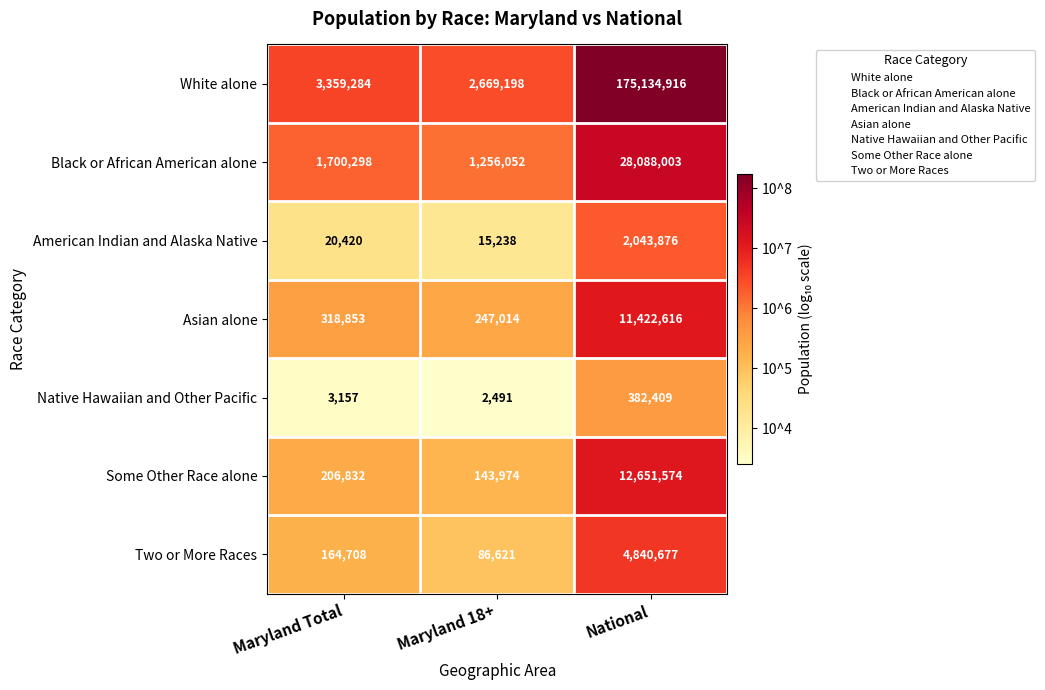

Between Maryland Total and National, which series saw the biggest shift?

White alone